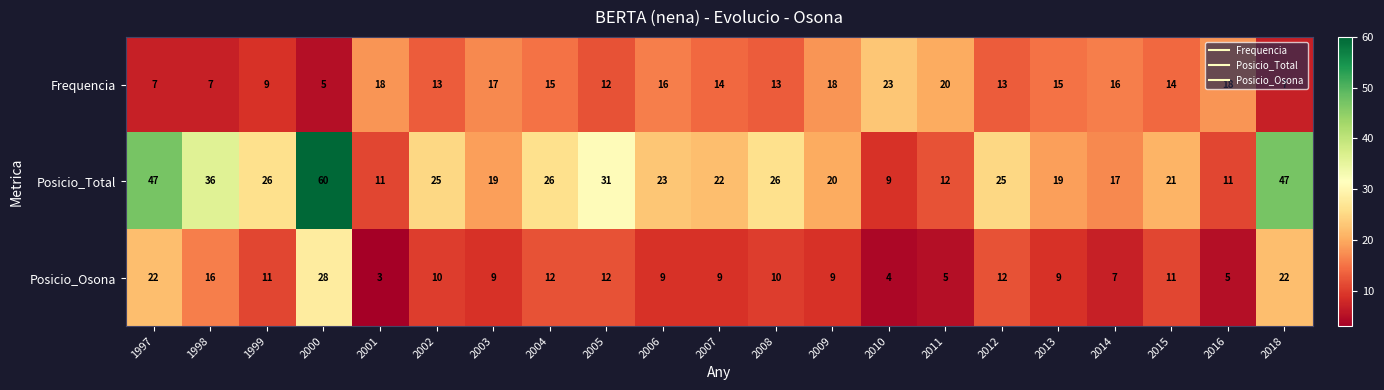

Which category has the highest value across all series?

2000